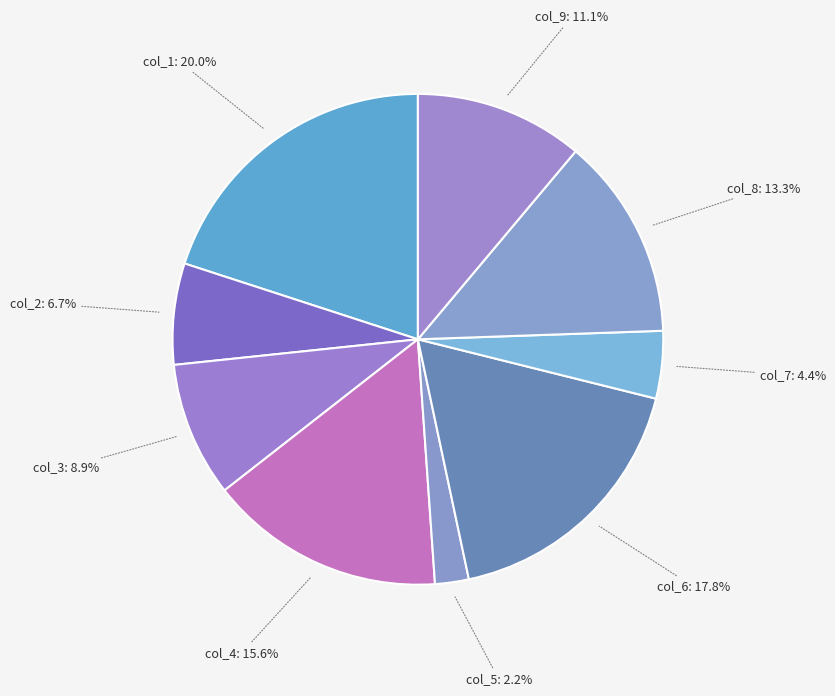

Is col_1 the majority of the pie?

No